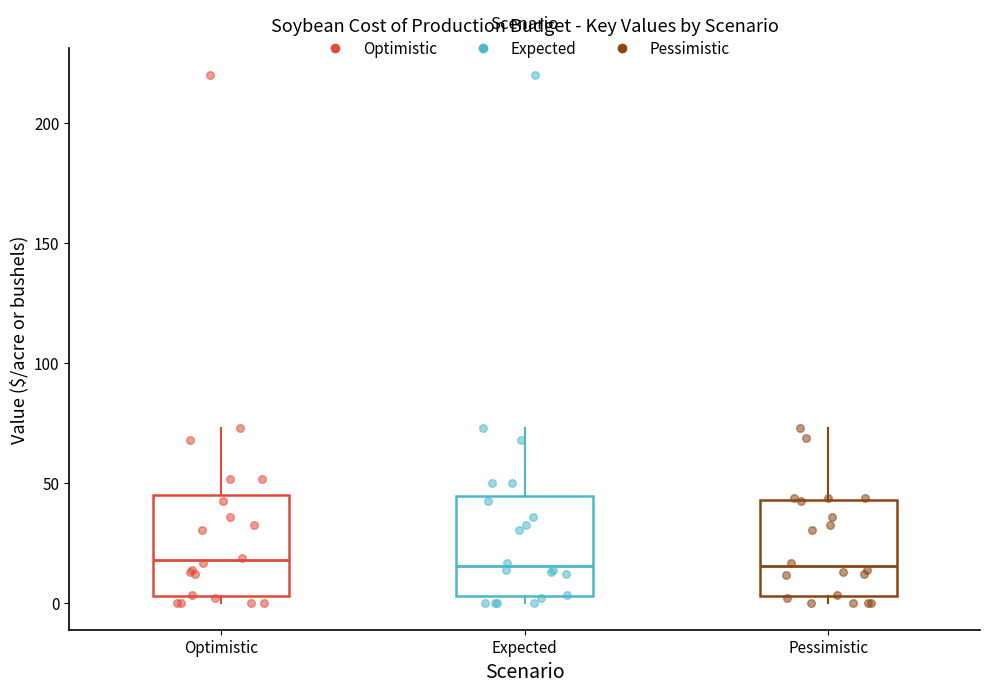

Reading left to right, transcribe this box plot: for each box, give where its median line is, the range the box spans, and where its two whiskers end, as read against the y-axis. The values are not printed on the chart, so give them approximately, as read against the axis.

Optimistic: median 20, box 5 to 45, whiskers 0 to 75
Expected: median 15, box 5 to 45, whiskers 0 to 75
Pessimistic: median 15, box 5 to 45, whiskers 0 to 75